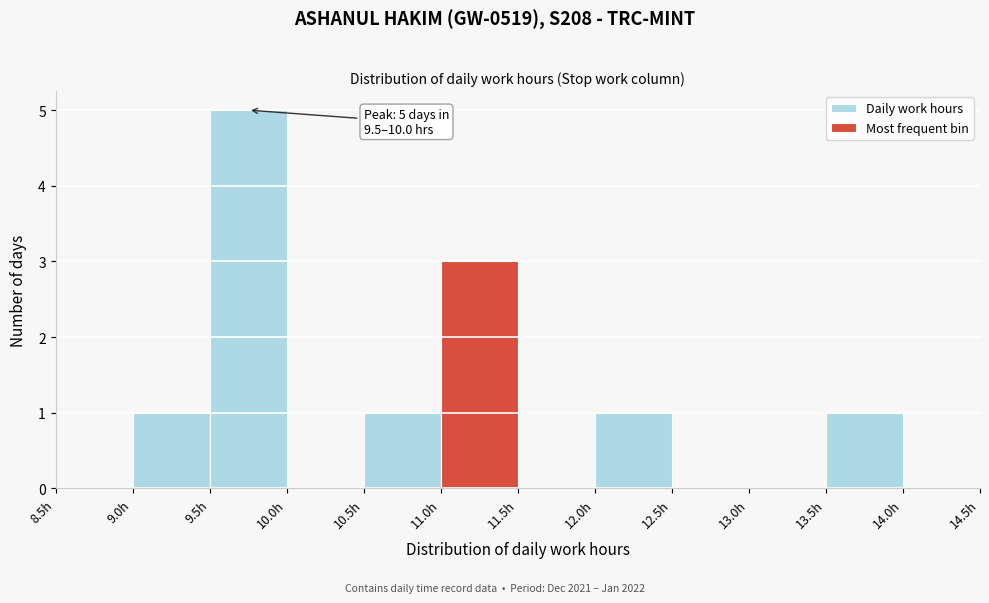

Over which range of the x-axis is the bar tallest?

9.5 to 10.0